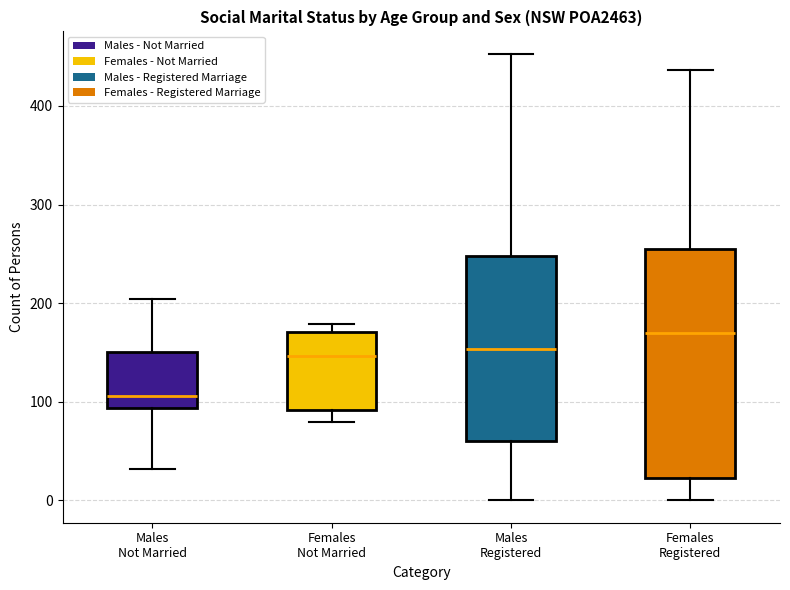

Reading left to right, read every box against the y-axis: the position of its median line, the range the box covers, and the ends of its whiskers. The values are not printed on the chart, so give them approximately, as read against the axis.

Males Not Married: median 110, box 90 to 150, whiskers 30 to 200
Females Not Married: median 150, box 90 to 170, whiskers 80 to 180
Males Registered: median 150, box 60 to 250, whiskers 0 to 450
Females Registered: median 170, box 20 to 260, whiskers 0 to 440